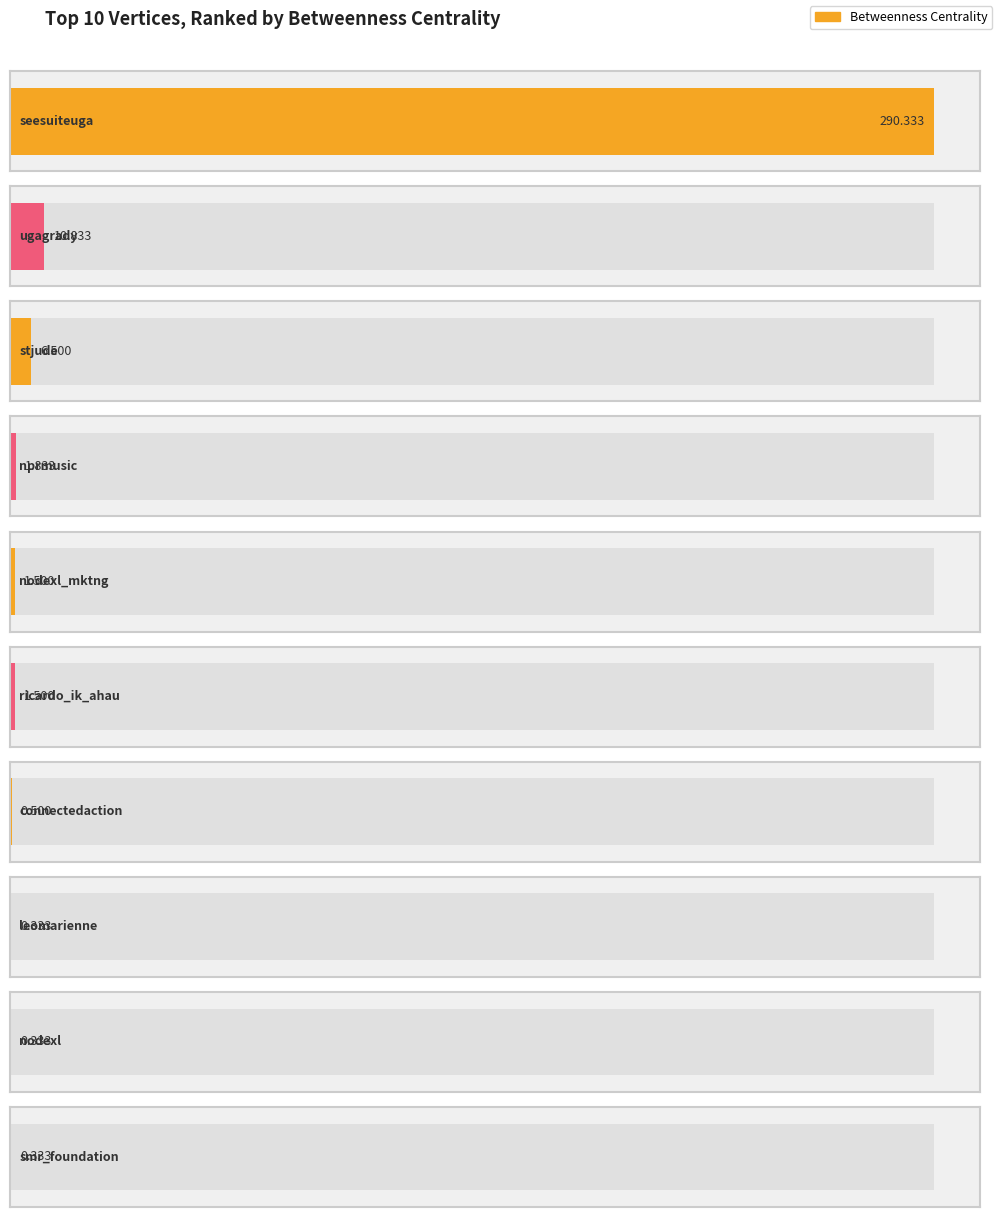

Are the bars grouped side by side (vs. stacked)?

No